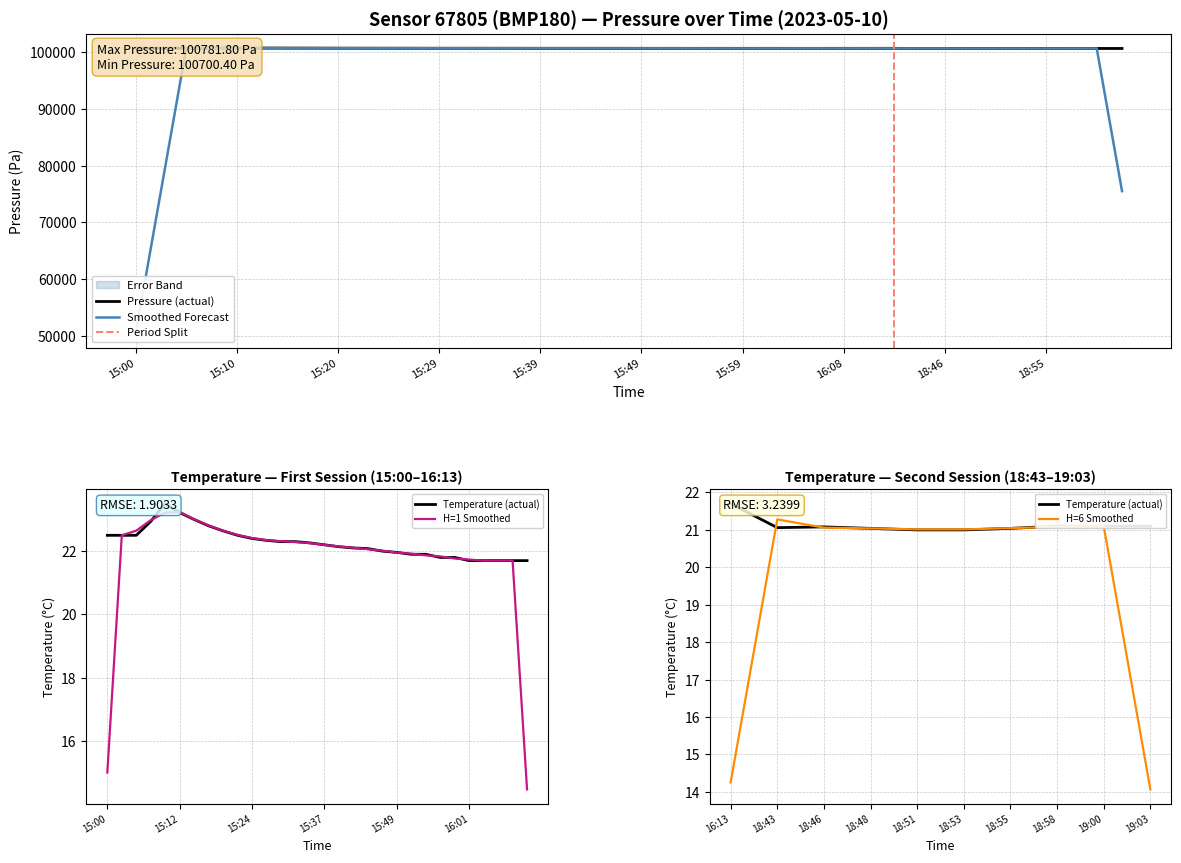

What is the label of the 36th point from the right?

15:10